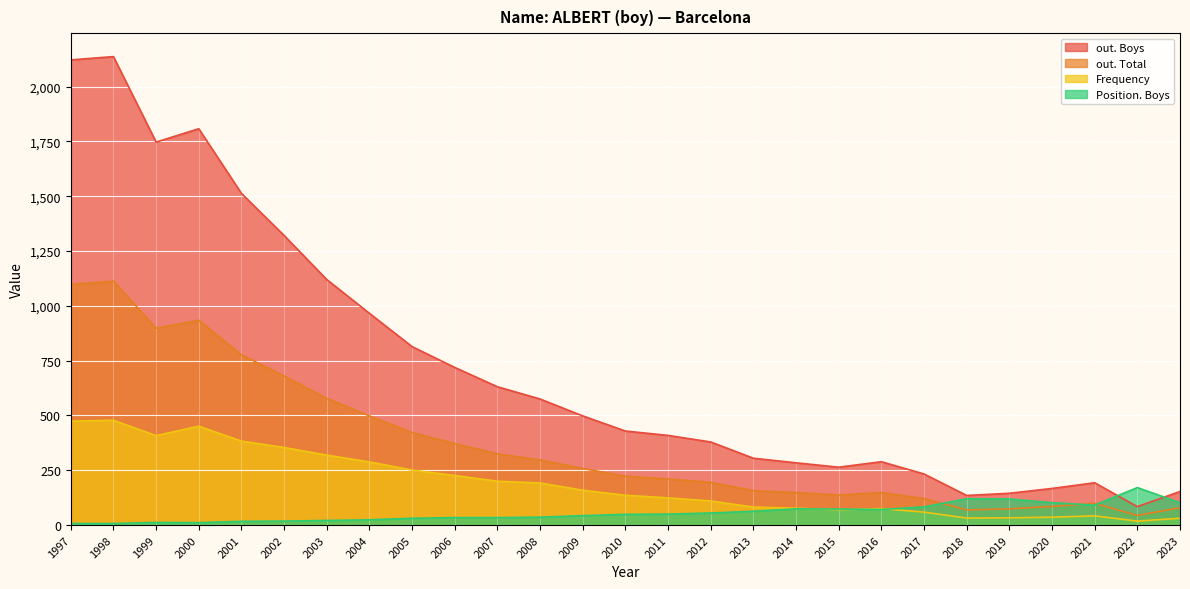

What is the total value across all series at 2002?

2373